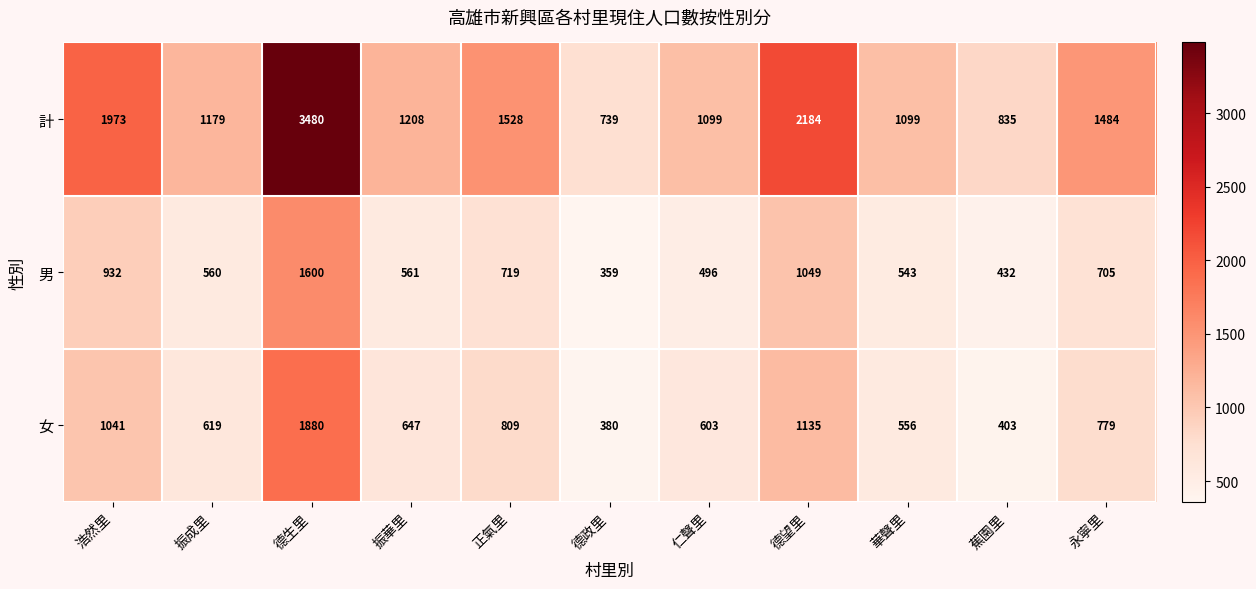

What is the total value across all series at 德政里?

1478